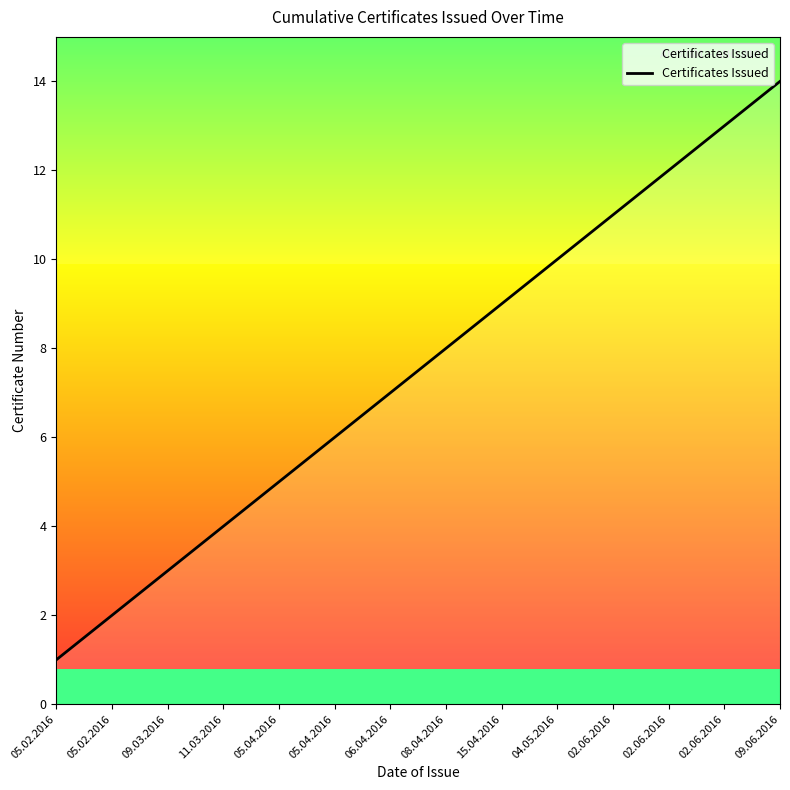

What is the label of the 8th point from the right?

06.04.2016